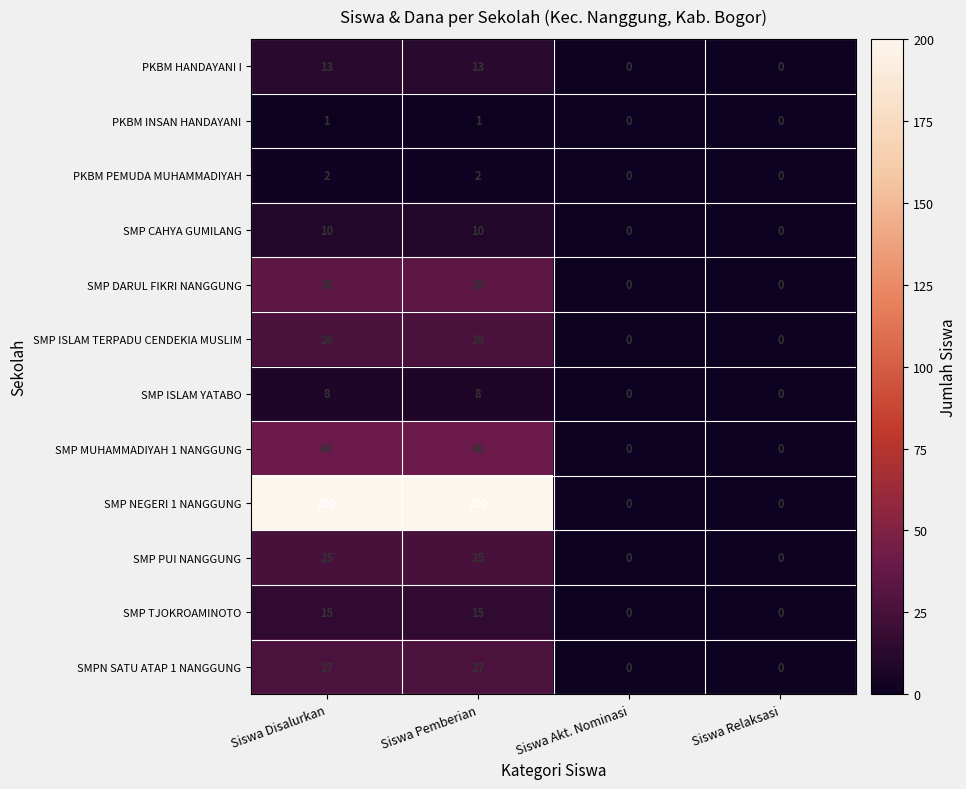

What is the sum of all SMP ISLAM TERPADU CENDEKIA MUSLIM values?

52